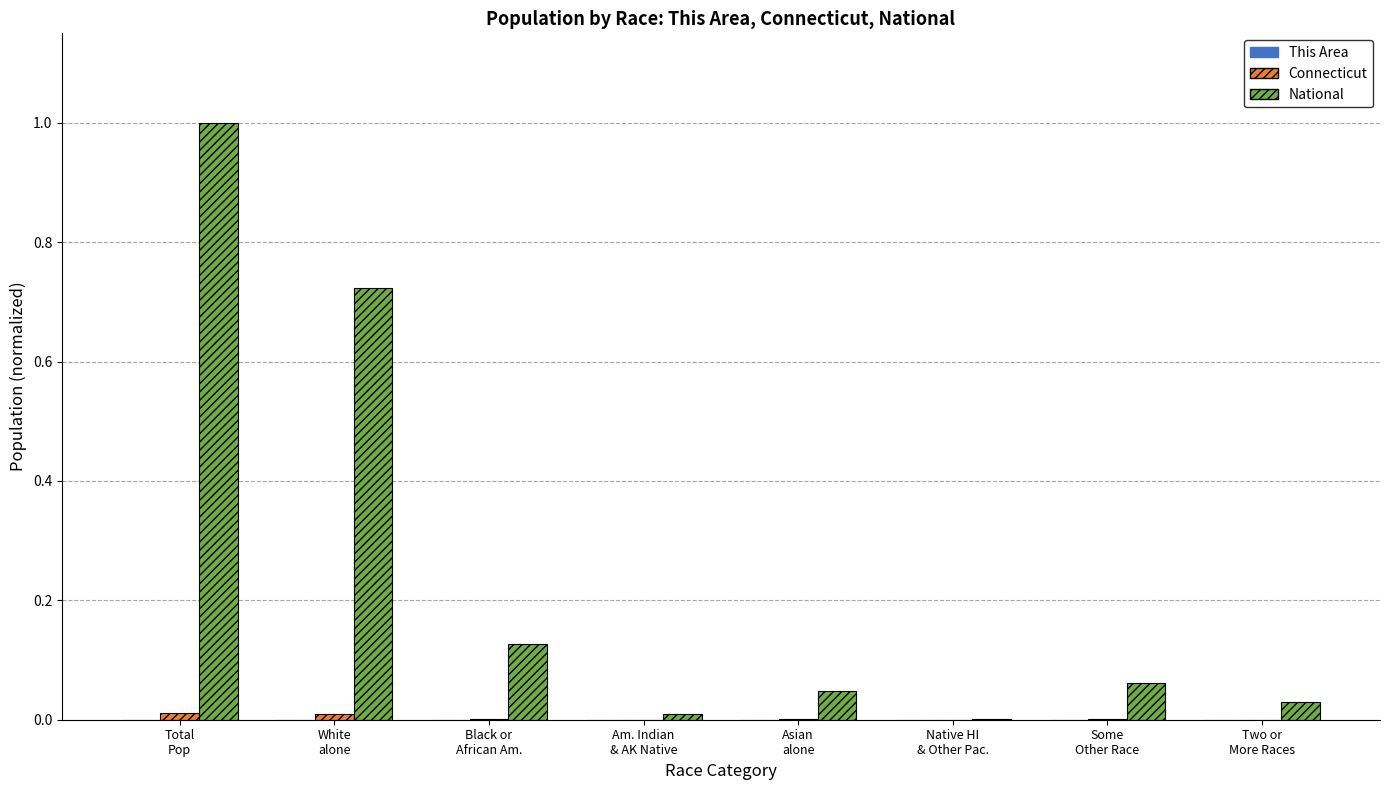

What is the sum of all National values?

2.0